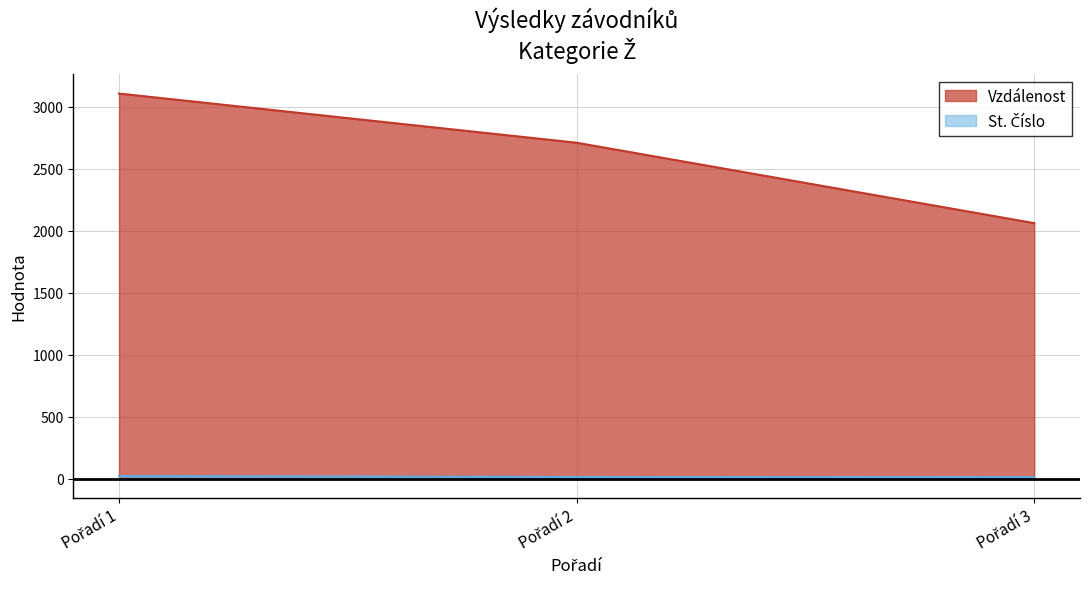

What is the sum of all Vzdálenost values?

7881